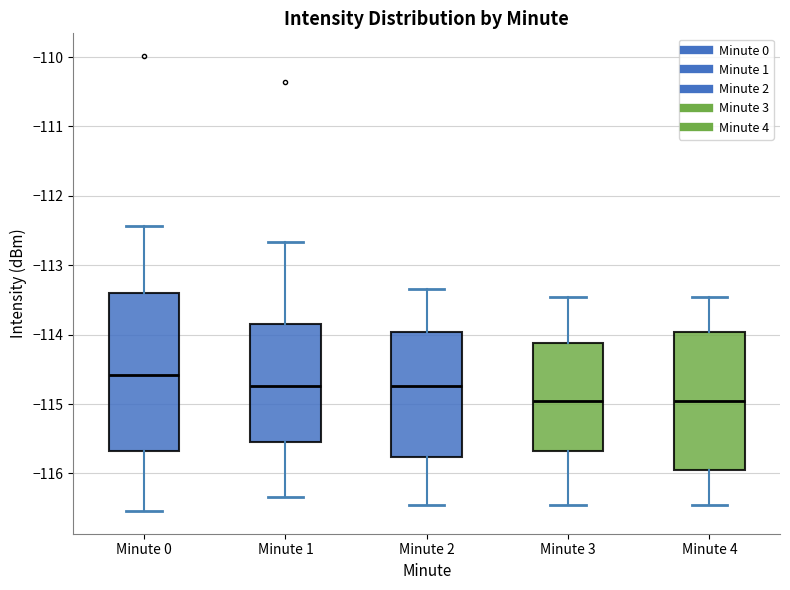

Reading left to right, read every box against the y-axis: the position of its median line, the range the box covers, and the ends of its whiskers. The values are not printed on the chart, so give them approximately, as read against the axis.

Minute 0: median -114.6, box -115.7 to -113.4, whiskers -116.5 to -112.4
Minute 1: median -114.7, box -115.5 to -113.8, whiskers -116.3 to -112.7
Minute 2: median -114.7, box -115.8 to -114.0, whiskers -116.5 to -113.3
Minute 3: median -115.0, box -115.7 to -114.1, whiskers -116.5 to -113.5
Minute 4: median -115.0, box -116.0 to -114.0, whiskers -116.5 to -113.5